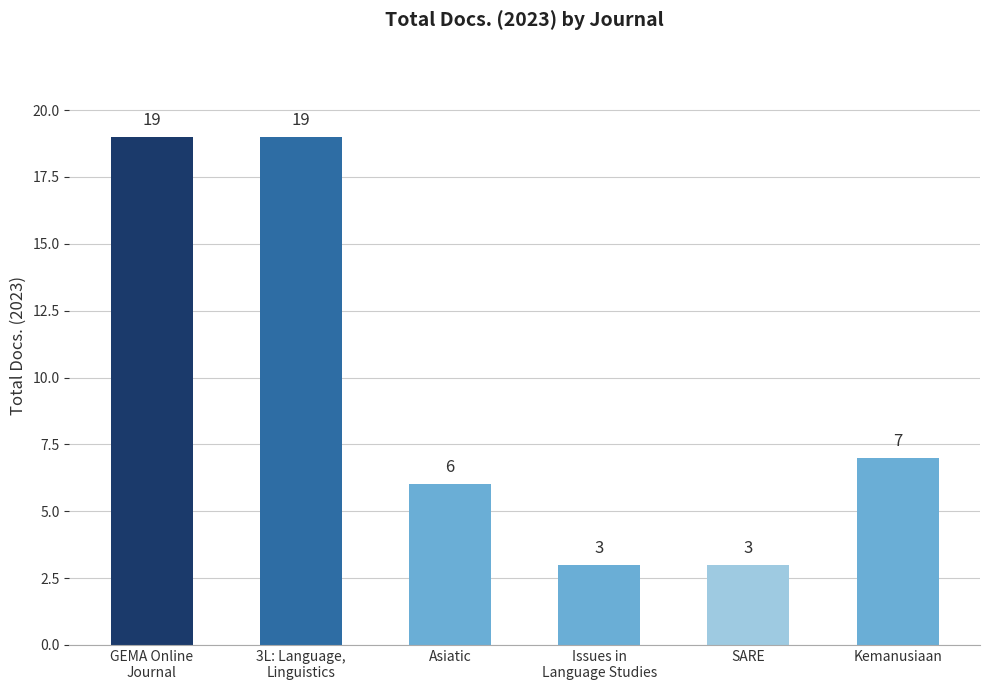

What is the average value?

10